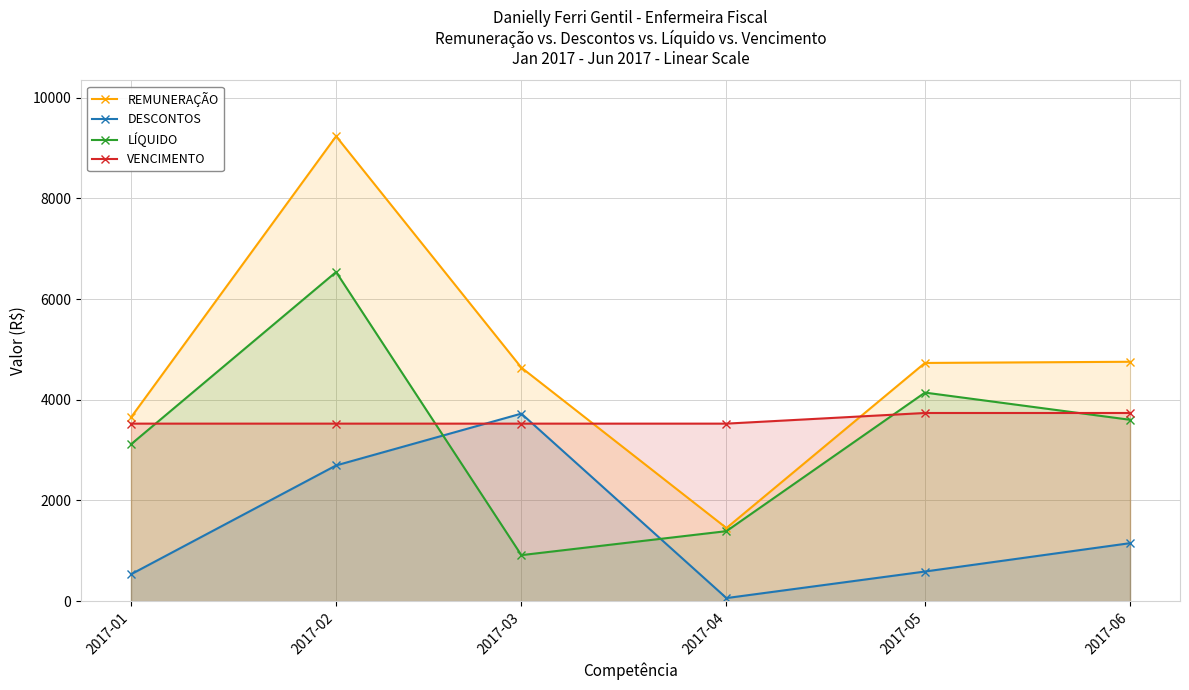

What is the value of the VENCIMENTO point at the 6th from the left?

3738.0